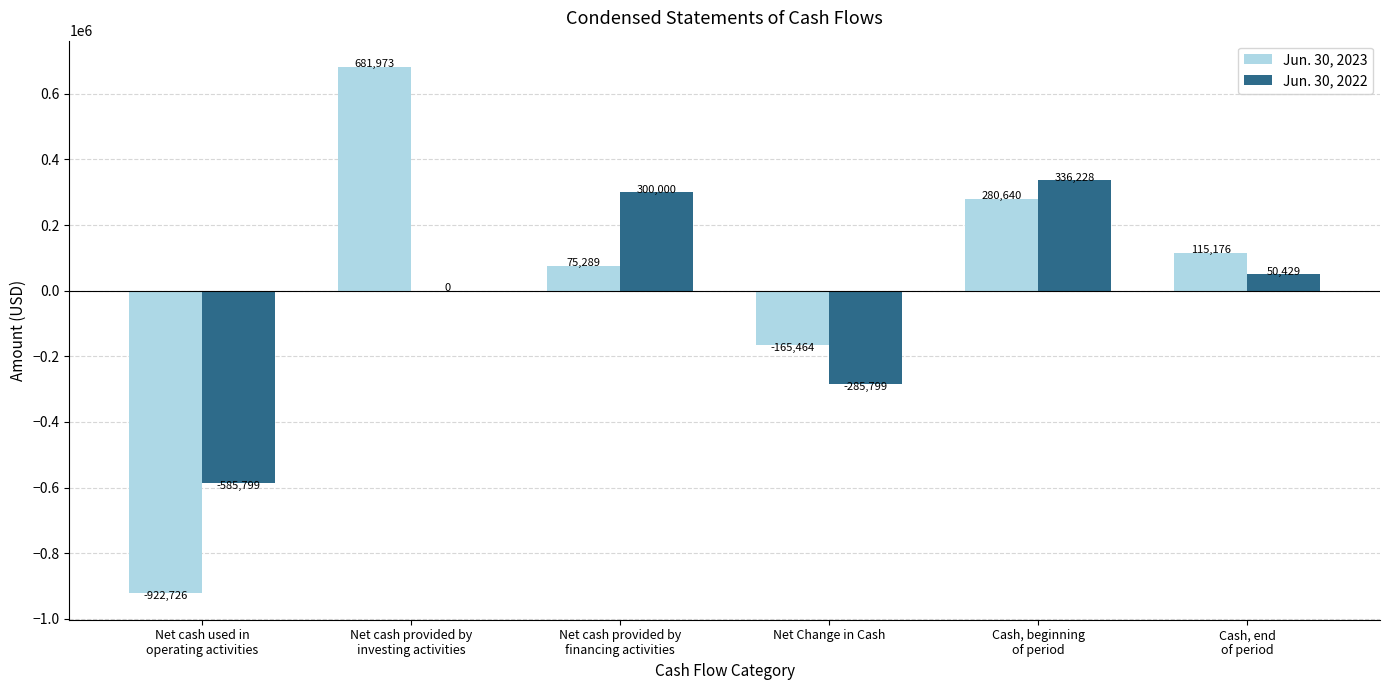

True or false: Jun. 30, 2023 has a value of -922726 at Net cash used in
operating activities.

True